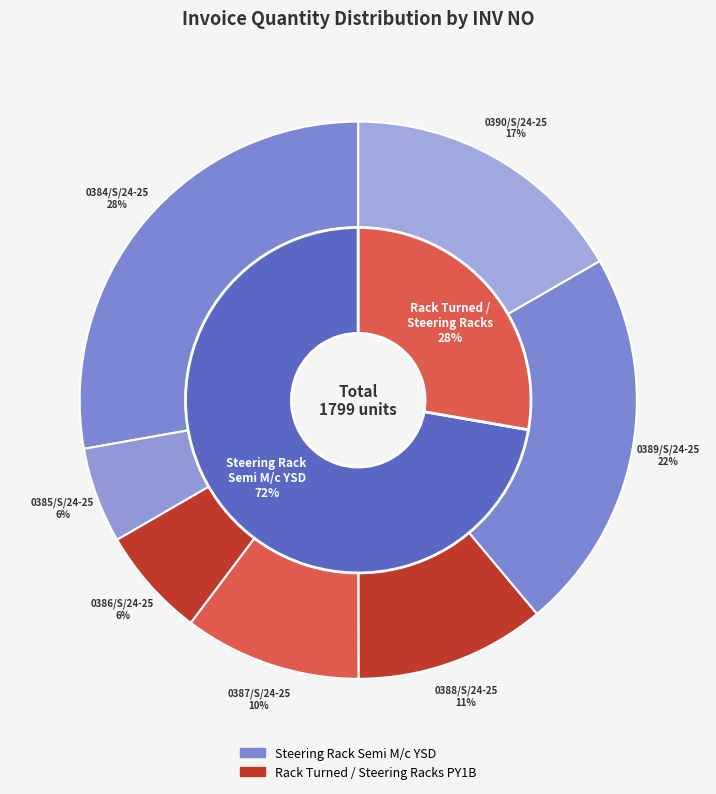

The 0389/S/24-25 slice represents 11% of the pie. True or false?

False